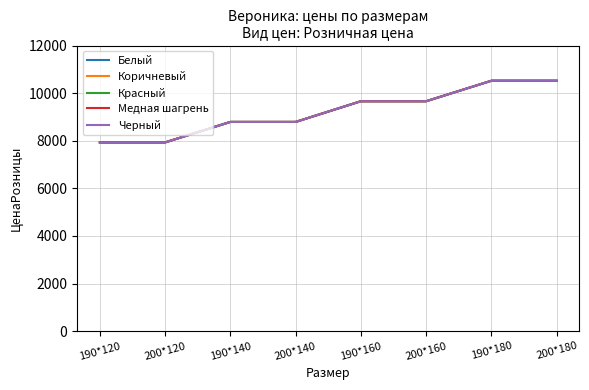

Does the chart have visible grid lines?

Yes